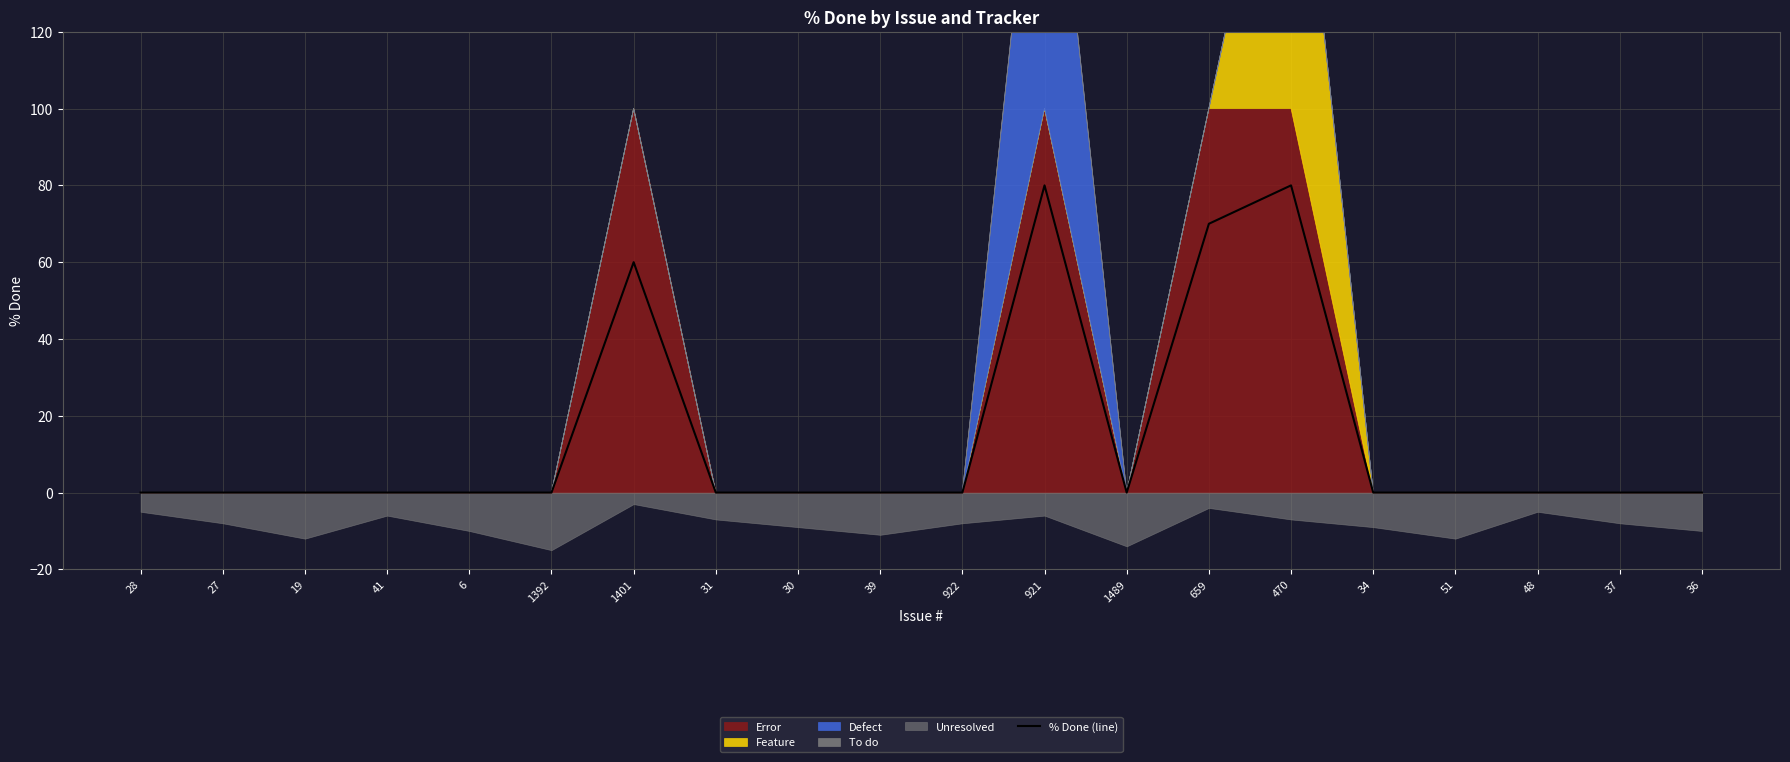

Read the value at 1401, to the nearest 10.

60